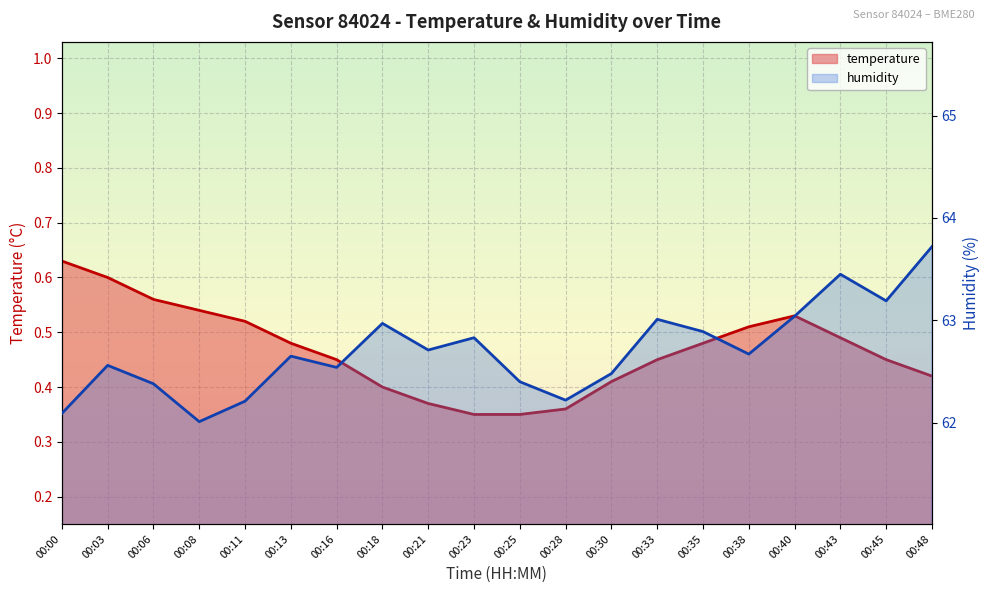

True or false: humidity and temperature cross at least once.

False